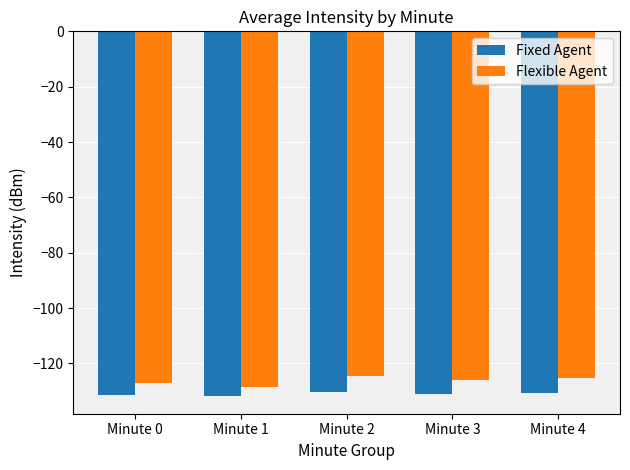

What is the spread (max minus min) of values at Minute 0?

4.2